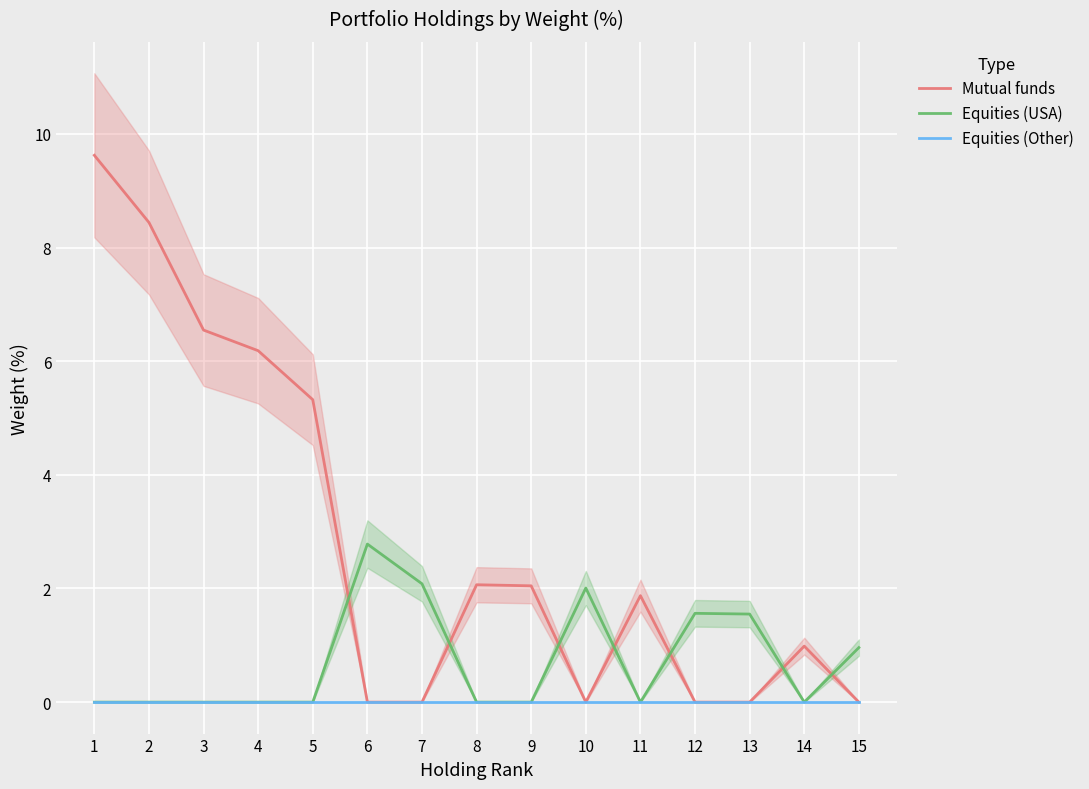

How many values in Mutual funds are above zero?

9